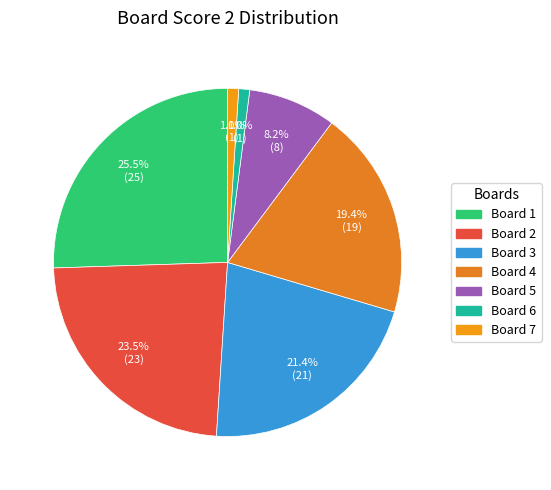

Rank the categories by value from lowest to highest.

Board 6, Board 7, Board 5, Board 4, Board 3, Board 2, Board 1